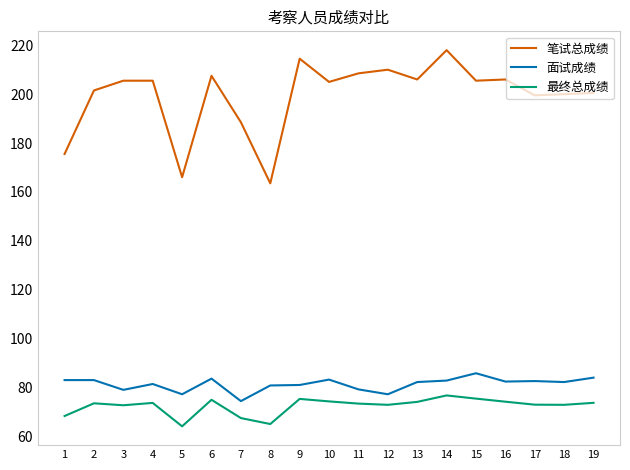

Rank the series by their maximum value, from lowest to highest.

最终总成绩, 面试成绩, 笔试总成绩